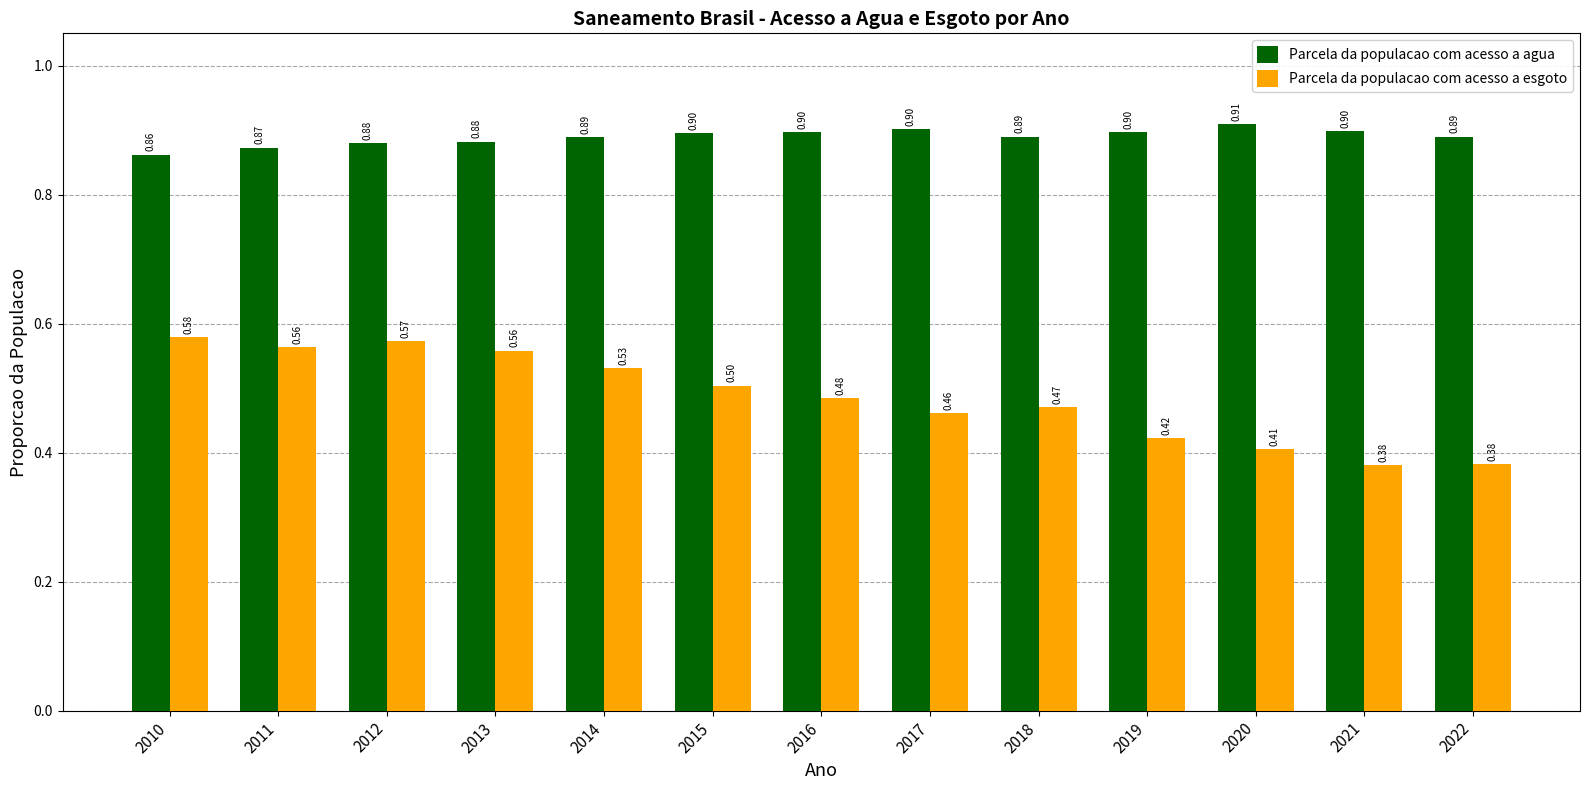

At 2010, list the series in order from largest to smallest.

Parcela da populacao com acesso a agua, Parcela da populacao com acesso a esgoto